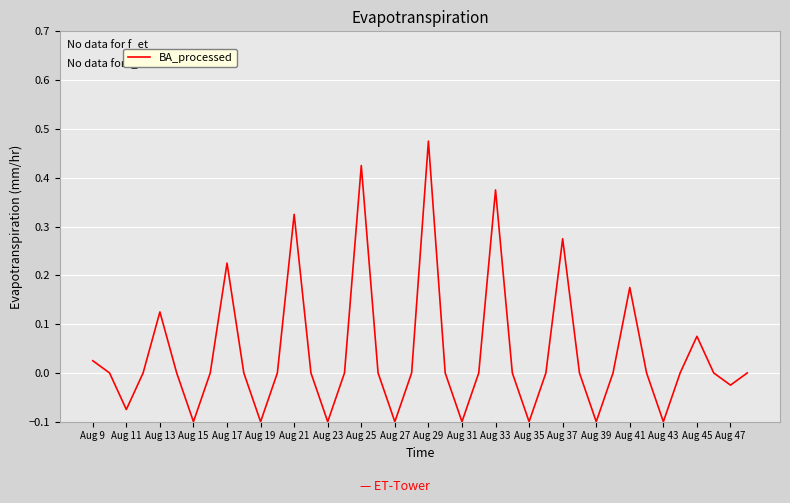

What is the sum of all values?

1.6